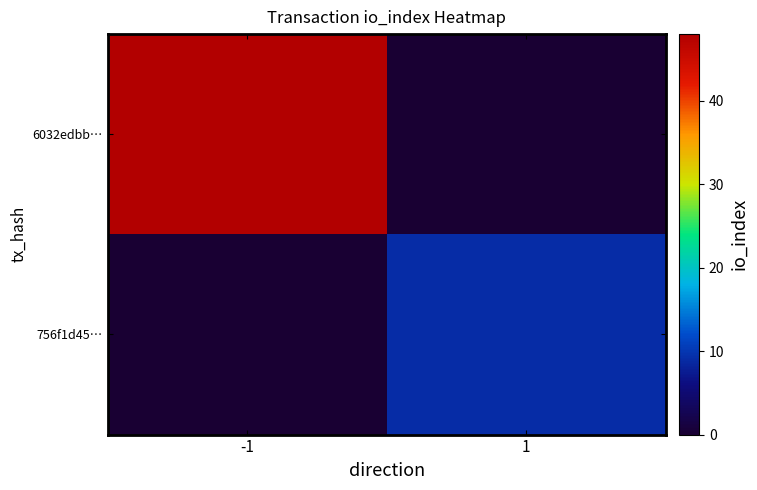

What is the total value across all series at -1?

48